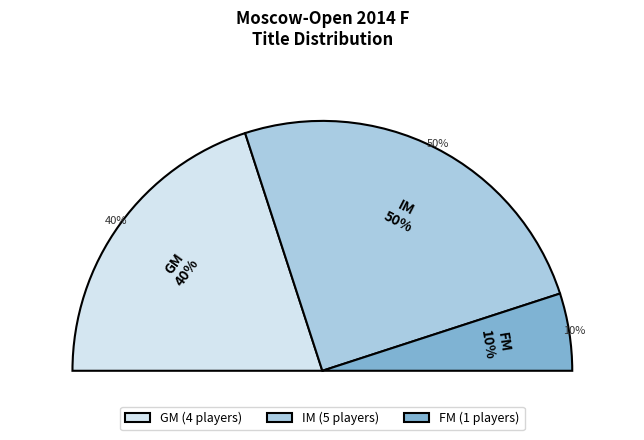

Count the number of slices in the pie.

3